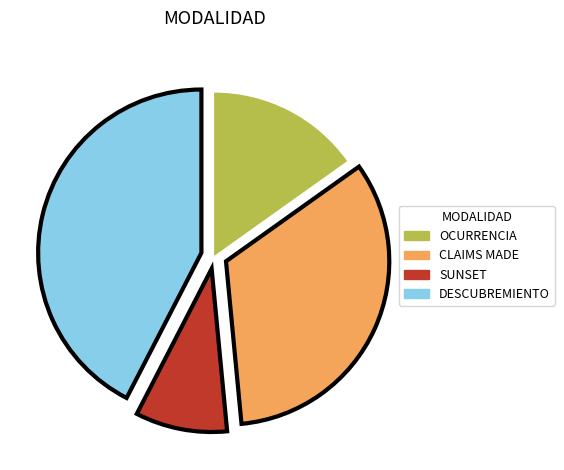

Rank the categories by value from highest to lowest.

DESCUBREMIENTO, CLAIMS MADE, OCURRENCIA, SUNSET